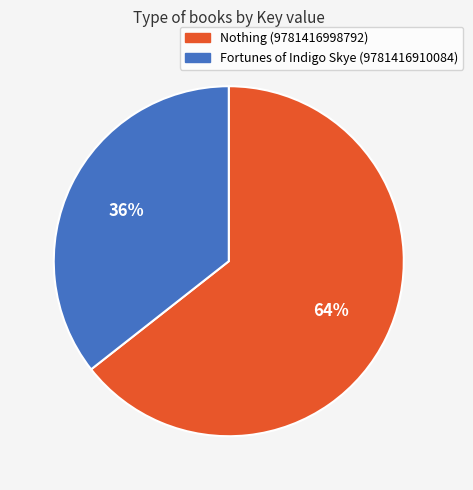

To the nearest percent, what is the average slice percentage?

50%